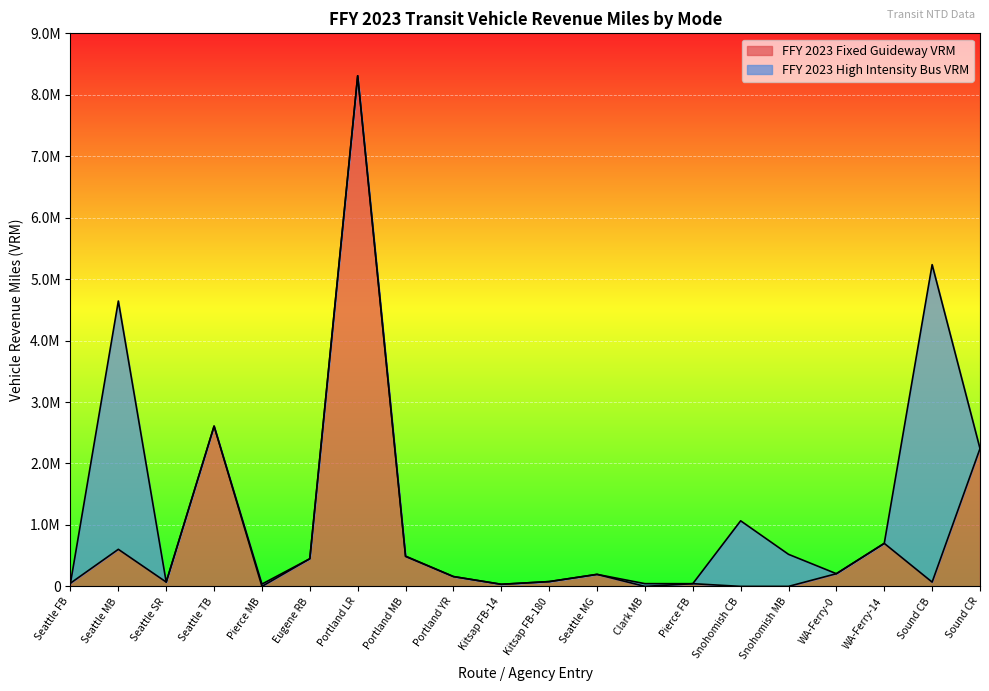

True or false: the data shows 13829181 at Portland LR.

False